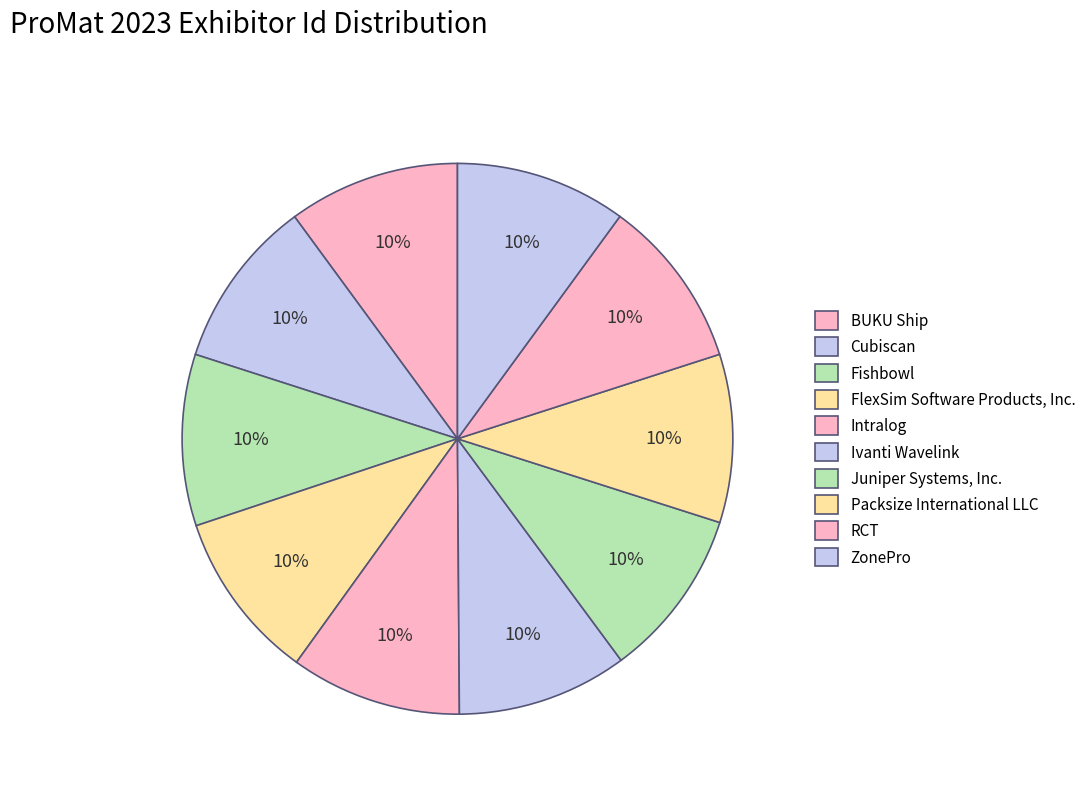

How many slices are in this pie chart?

10